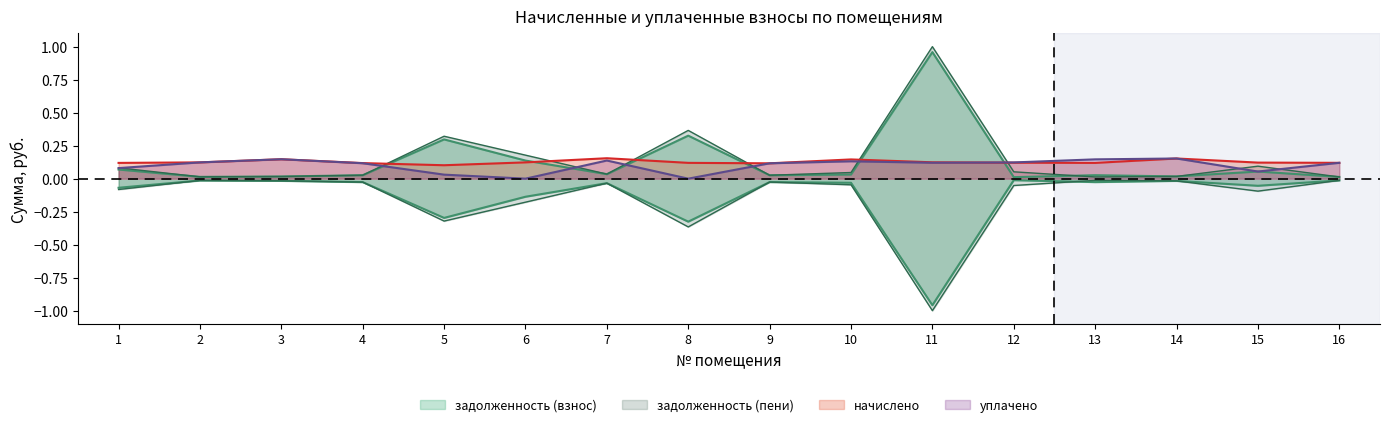

At which category is the sum across all series the highest?

11